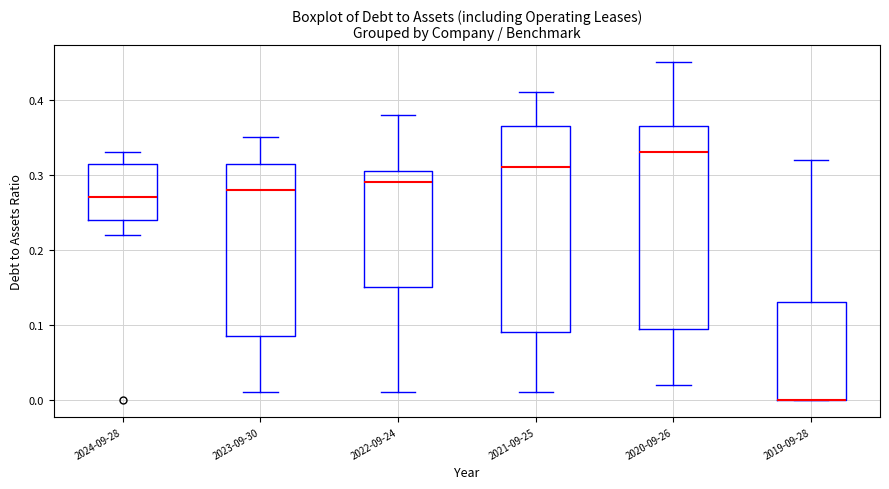

Reading left to right, transcribe this box plot: for each box, give where its median line is, the range the box spans, and where its two whiskers end, as read against the y-axis. The values are not printed on the chart, so give them approximately, as read against the axis.

2024-09-28: median 0.27, box 0.24 to 0.32, whiskers 0.22 to 0.33
2023-09-30: median 0.28, box 0.09 to 0.32, whiskers 0.01 to 0.35
2022-09-24: median 0.29, box 0.15 to 0.31, whiskers 0.01 to 0.38
2021-09-25: median 0.31, box 0.09 to 0.37, whiskers 0.01 to 0.41
2020-09-26: median 0.33, box 0.10 to 0.37, whiskers 0.02 to 0.45
2019-09-28: median 0.00 (drawn on the box's lower edge), box 0.00 to 0.13, whiskers 0.00 to 0.32